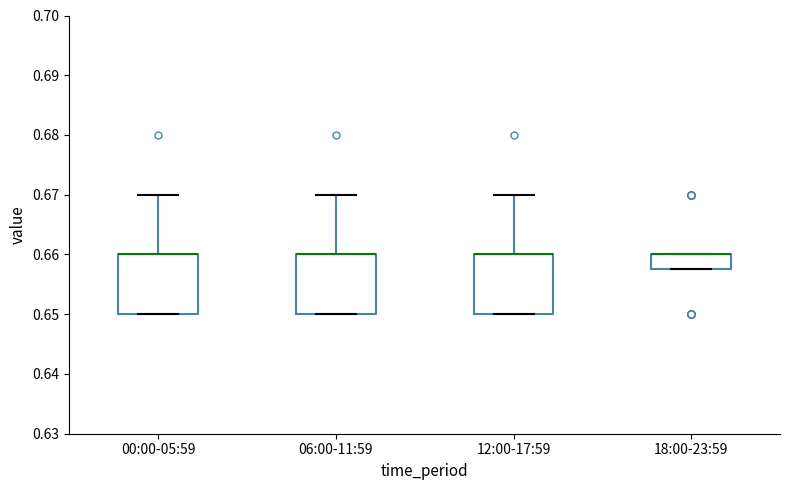

Reading left to right, transcribe this box plot: for each box, give where its median line is, the range the box spans, and where its two whiskers end, as read against the y-axis. The values are not printed on the chart, so give them approximately, as read against the axis.

00:00-05:59: median 0.660 (drawn on the box's upper edge), box 0.650 to 0.660, whiskers 0.650 to 0.670
06:00-11:59: median 0.660 (drawn on the box's upper edge), box 0.650 to 0.660, whiskers 0.650 to 0.670
12:00-17:59: median 0.660 (drawn on the box's upper edge), box 0.650 to 0.660, whiskers 0.650 to 0.670
18:00-23:59: median 0.660 (drawn on the box's upper edge), box 0.658 to 0.660, whiskers 0.658 to 0.660